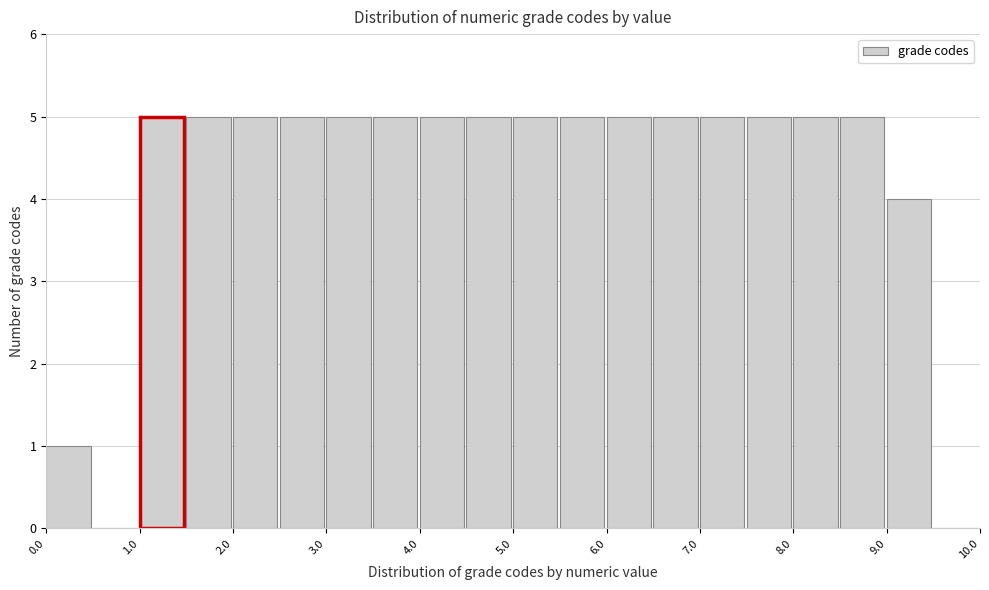

Reading left to right, transcribe this chart: for each bar, give the range it covers on the x-axis and its height. The values are not printed on the chart, so give them approximately, as read against the axis.

0.0 to 0.5: 1
0.5 to 1.0: 0
1.0 to 1.5: 5
1.5 to 2.0: 5
2.0 to 2.5: 5
2.5 to 3.0: 5
3.0 to 3.5: 5
3.5 to 4.0: 5
4.0 to 4.5: 5
4.5 to 5.0: 5
5.0 to 5.5: 5
5.5 to 6.0: 5
6.0 to 6.5: 5
6.5 to 7.0: 5
7.0 to 7.5: 5
7.5 to 8.0: 5
8.0 to 8.5: 5
8.5 to 9.0: 5
9.0 to 9.5: 4
9.5 to 10.0: 0